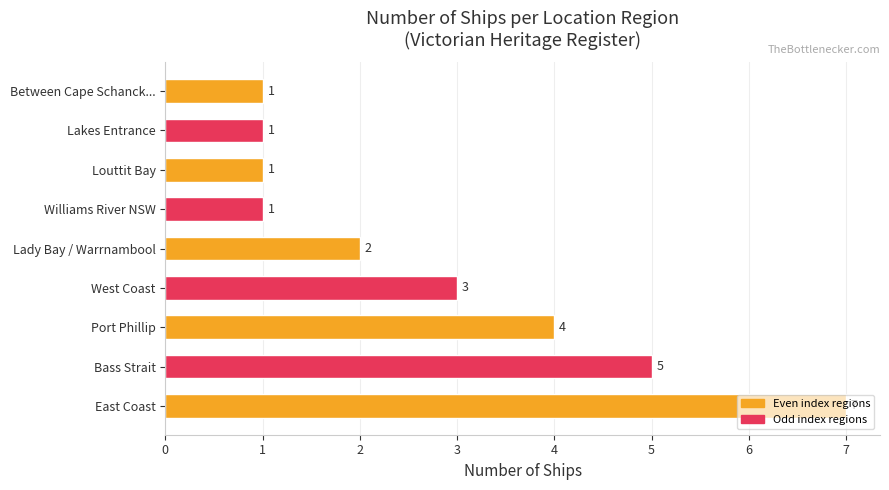

Is it true that the value at Lady Bay / Warrnambool is 1?

False